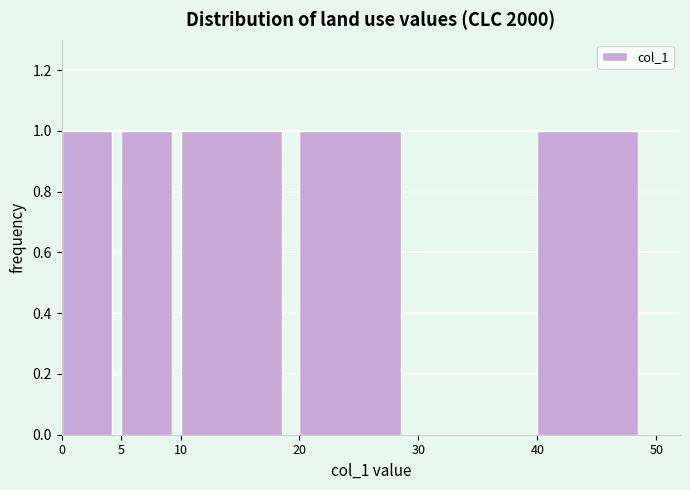

Reading left to right, transcribe this chart: for each bar, give the range it covers on the x-axis and its height. The values are not printed on the chart, so give them approximately, as read against the axis.

0 to 5: 1
5 to 10: 1
10 to 20: 1
20 to 30: 1
30 to 40: 0
40 to 50: 1